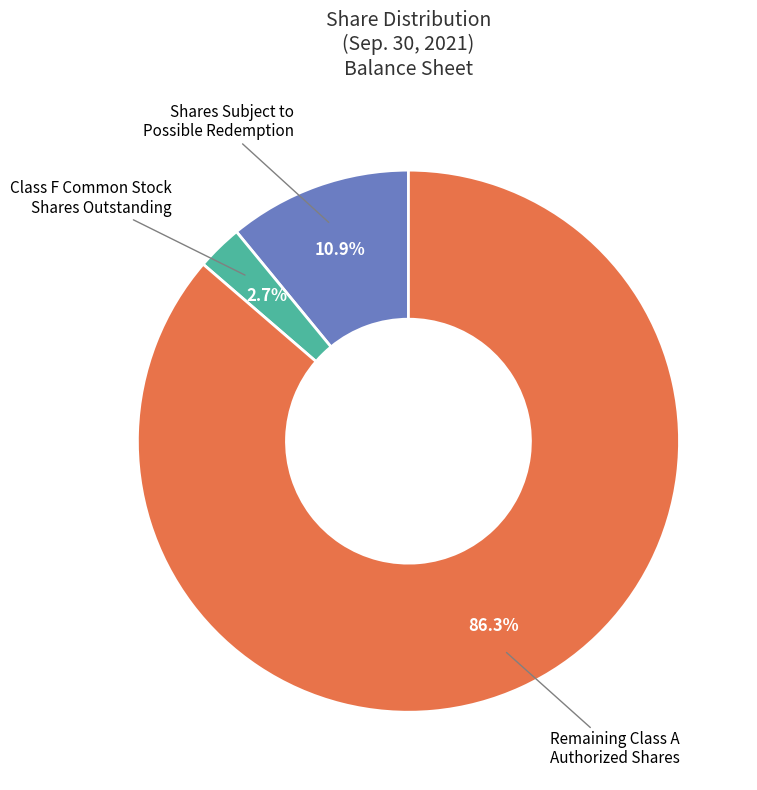

Does any single category account for the majority?

Yes